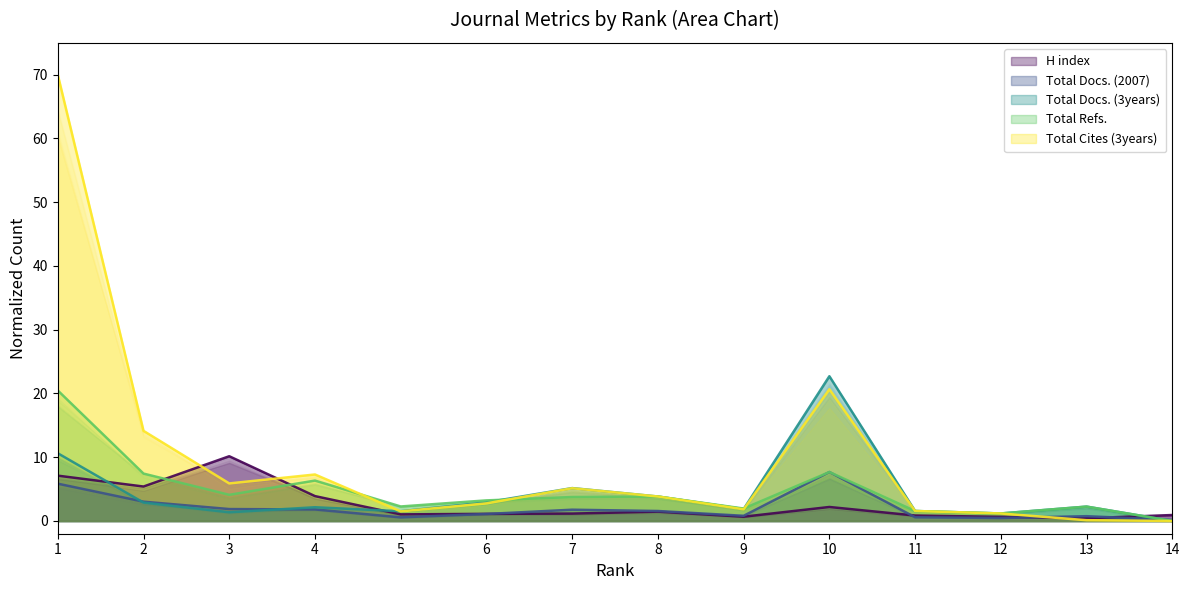

True or false: Total Docs. (2007) and H index cross at least once.

True